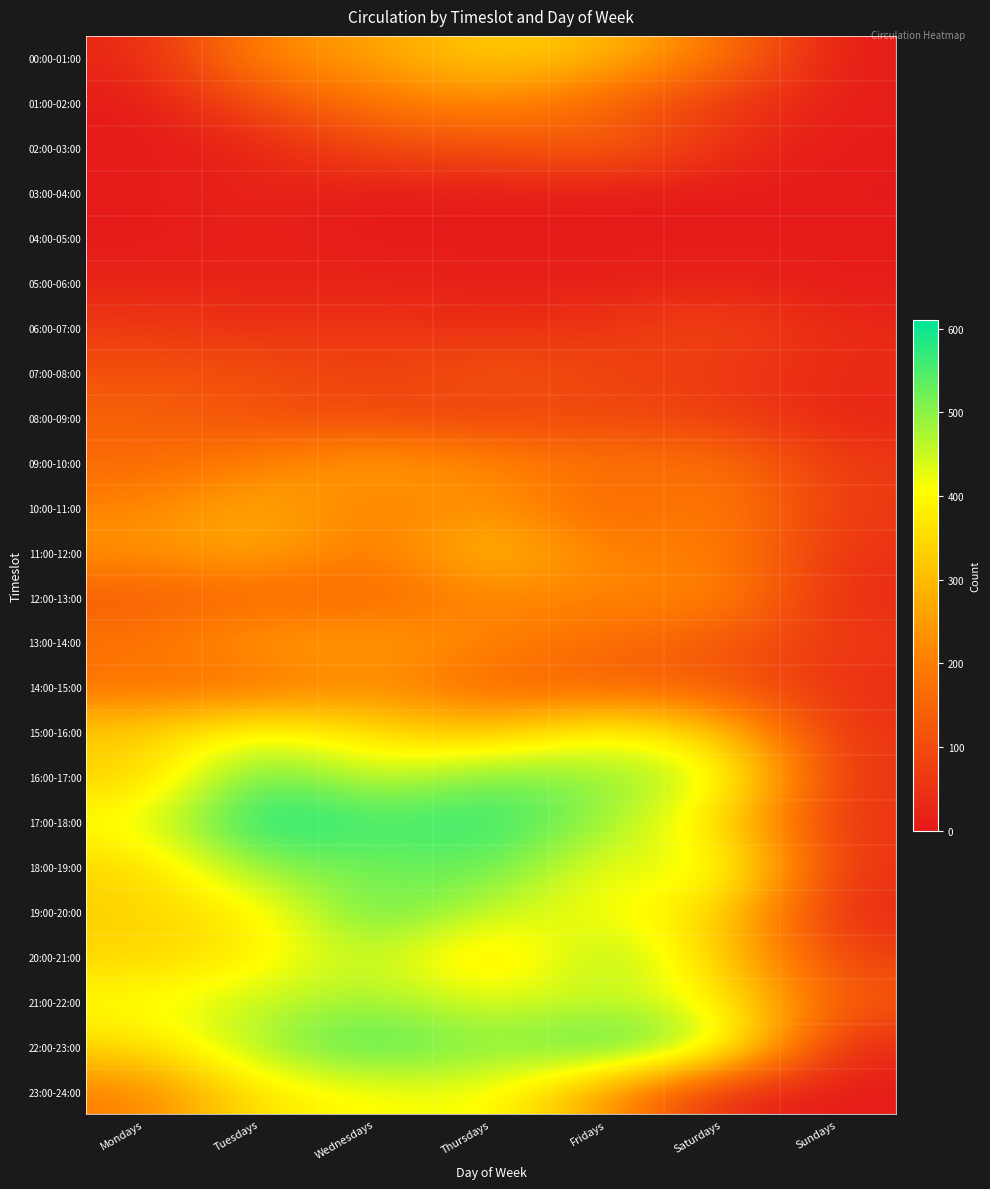

Reading left to right, list all the values displayed in this chart.

00:00-01:00: Mondays=28	Tuesdays=220	Wednesdays=259	Thursdays=335	Fridays=300	Saturdays=187	Sundays=3
01:00-02:00: Mondays=1	Tuesdays=110	Wednesdays=184	Thursdays=227	Fridays=145	Saturdays=62	Sundays=10
02:00-03:00: Mondays=0	Tuesdays=22	Wednesdays=103	Thursdays=106	Fridays=151	Saturdays=48	Sundays=1
03:00-04:00: Mondays=3	Tuesdays=24	Wednesdays=0	Thursdays=7	Fridays=1	Saturdays=0	Sundays=0
04:00-05:00: Mondays=0	Tuesdays=16	Wednesdays=1	Thursdays=4	Fridays=2	Saturdays=7	Sundays=3
05:00-06:00: Mondays=22	Tuesdays=19	Wednesdays=22	Thursdays=10	Fridays=13	Saturdays=16	Sundays=5
06:00-07:00: Mondays=65	Tuesdays=46	Wednesdays=57	Thursdays=37	Fridays=58	Saturdays=94	Sundays=30
07:00-08:00: Mondays=111	Tuesdays=113	Wednesdays=76	Thursdays=129	Fridays=88	Saturdays=58	Sundays=35
08:00-09:00: Mondays=149	Tuesdays=105	Wednesdays=96	Thursdays=74	Fridays=96	Saturdays=77	Sundays=23
09:00-10:00: Mondays=155	Tuesdays=205	Wednesdays=260	Thursdays=221	Fridays=172	Saturdays=179	Sundays=63
10:00-11:00: Mondays=212	Tuesdays=284	Wednesdays=195	Thursdays=244	Fridays=143	Saturdays=210	Sundays=60
11:00-12:00: Mondays=235	Tuesdays=278	Wednesdays=184	Thursdays=324	Fridays=199	Saturdays=209	Sundays=49
12:00-13:00: Mondays=130	Tuesdays=155	Wednesdays=150	Thursdays=217	Fridays=206	Saturdays=225	Sundays=32
13:00-14:00: Mondays=183	Tuesdays=254	Wednesdays=256	Thursdays=216	Fridays=163	Saturdays=128	Sundays=60
14:00-15:00: Mondays=174	Tuesdays=165	Wednesdays=229	Thursdays=147	Fridays=143	Saturdays=134	Sundays=40
15:00-16:00: Mondays=331	Tuesdays=429	Wednesdays=351	Thursdays=308	Fridays=423	Saturdays=324	Sundays=51
16:00-17:00: Mondays=327	Tuesdays=551	Wednesdays=437	Thursdays=527	Fridays=489	Saturdays=459	Sundays=48
17:00-18:00: Mondays=417	Tuesdays=611	Wednesdays=558	Thursdays=578	Fridays=493	Saturdays=350	Sundays=46
18:00-19:00: Mondays=338	Tuesdays=511	Wednesdays=509	Thursdays=541	Fridays=401	Saturdays=467	Sundays=47
19:00-20:00: Mondays=337	Tuesdays=380	Wednesdays=550	Thursdays=451	Fridays=409	Saturdays=353	Sundays=27
20:00-21:00: Mondays=338	Tuesdays=381	Wednesdays=473	Thursdays=320	Fridays=509	Saturdays=331	Sundays=75
21:00-22:00: Mondays=412	Tuesdays=453	Wednesdays=484	Thursdays=433	Fridays=451	Saturdays=403	Sundays=122
22:00-23:00: Mondays=350	Tuesdays=489	Wednesdays=571	Thursdays=491	Fridays=578	Saturdays=477	Sundays=26
23:00-24:00: Mondays=198	Tuesdays=378	Wednesdays=401	Thursdays=423	Fridays=246	Saturdays=23	Sundays=5